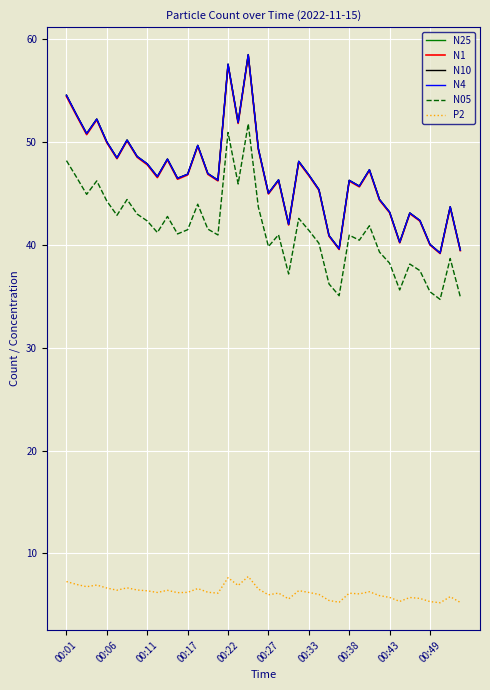

What are all the series names shown in the legend?

N25, N1, N10, N4, N05, P2